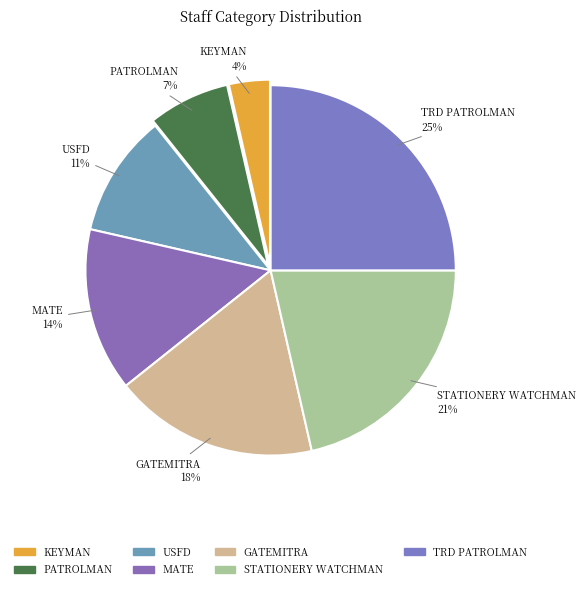

Between KEYMAN and USFD, which is larger?

USFD